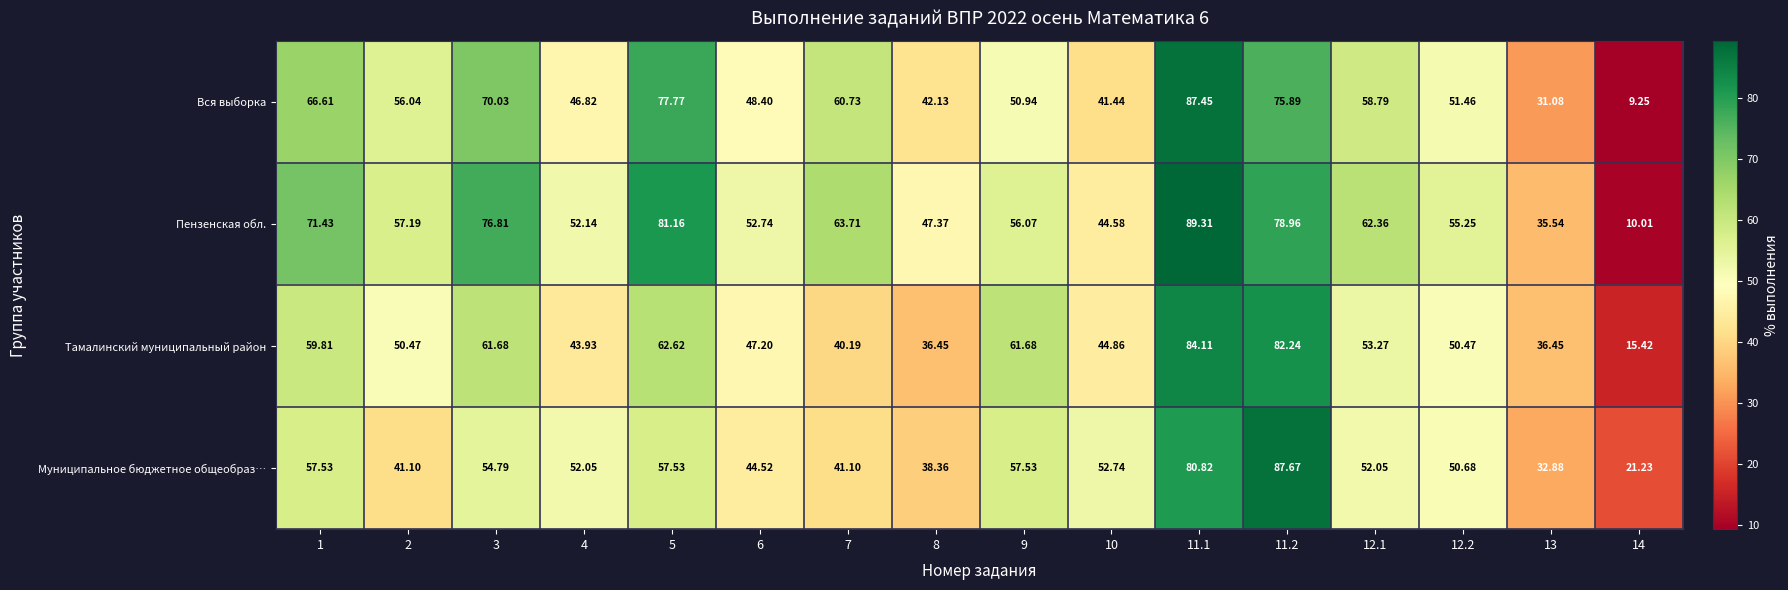

Rank the series at 8 from highest to lowest value.

Пензенская обл., Вся выборка, Муниципальное бюджетное общеобраз…, Тамалинский муниципальный район